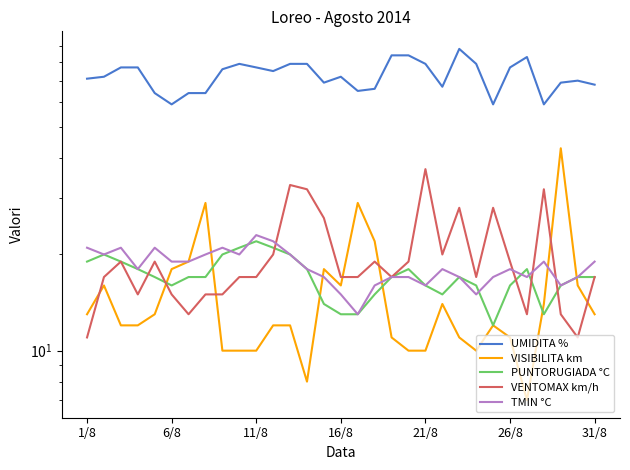

What is the lowest value of the TMIN °C series?

13